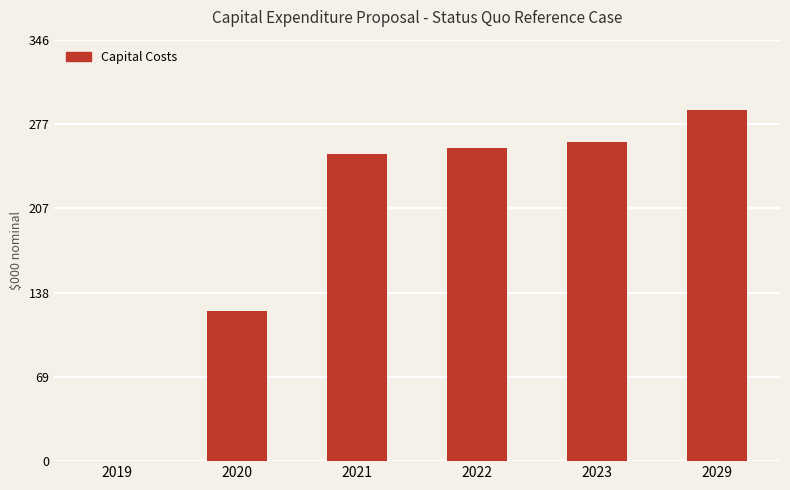

How many distinct data groups are displayed?

1